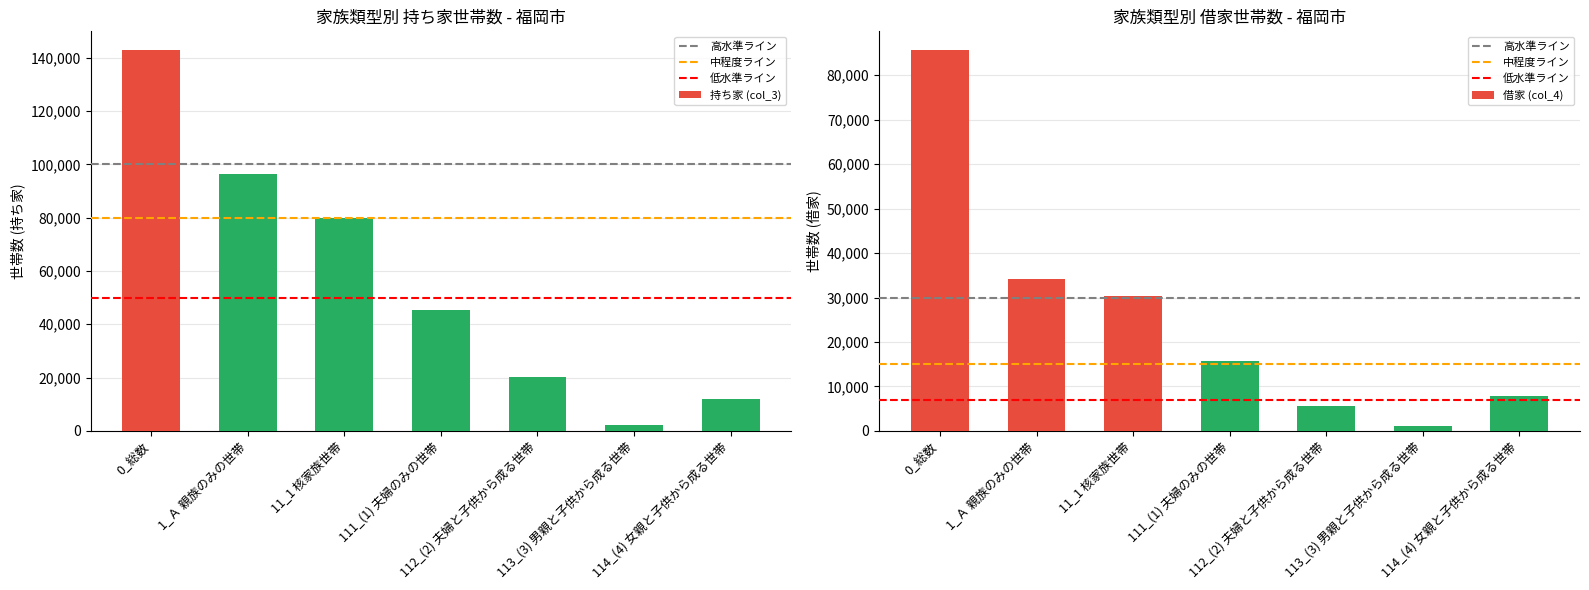

What are all the series names shown in the legend?

持ち家 (col_3), 借家 (col_4)